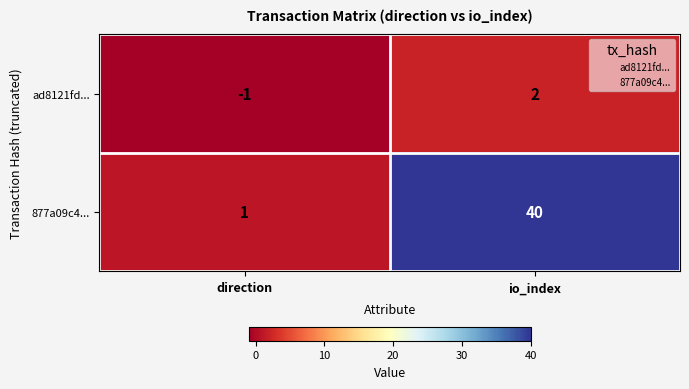

The value of 877a09c4... at io_index is 40. True or false?

True